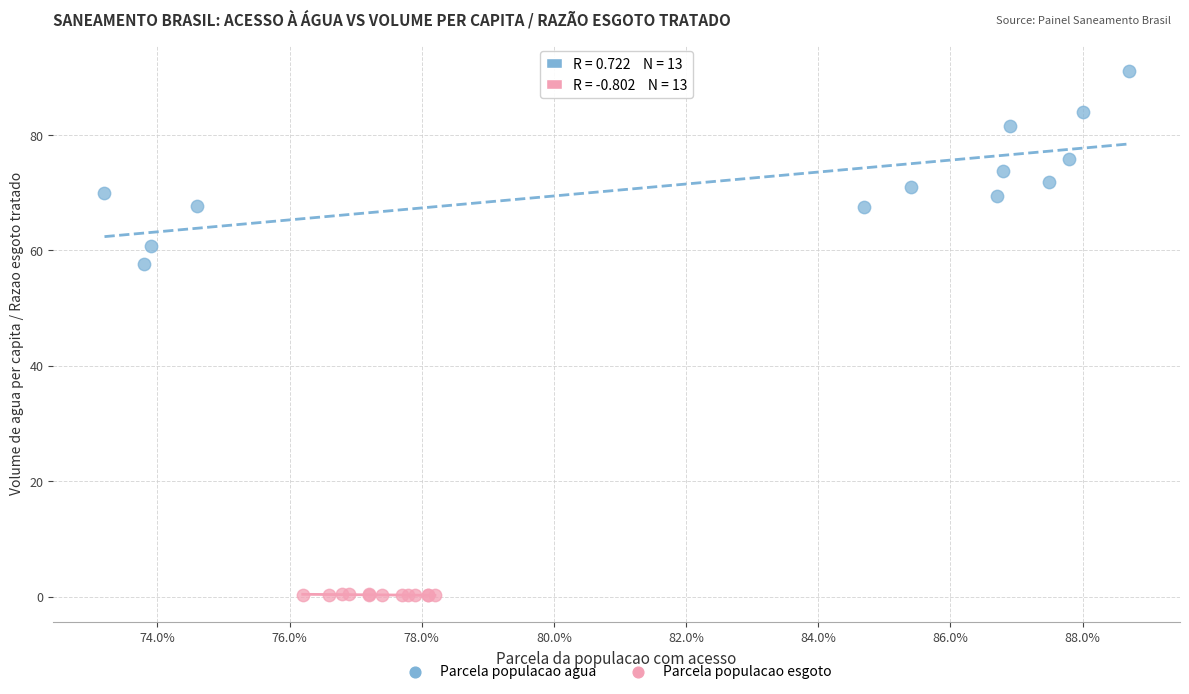

Which series contains the lowest Y value?

Parcela populacao esgoto